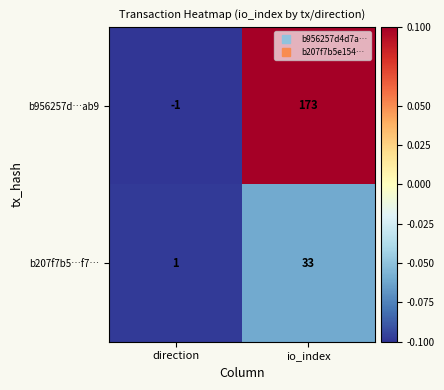

At which category is the sum across all series the highest?

io_index